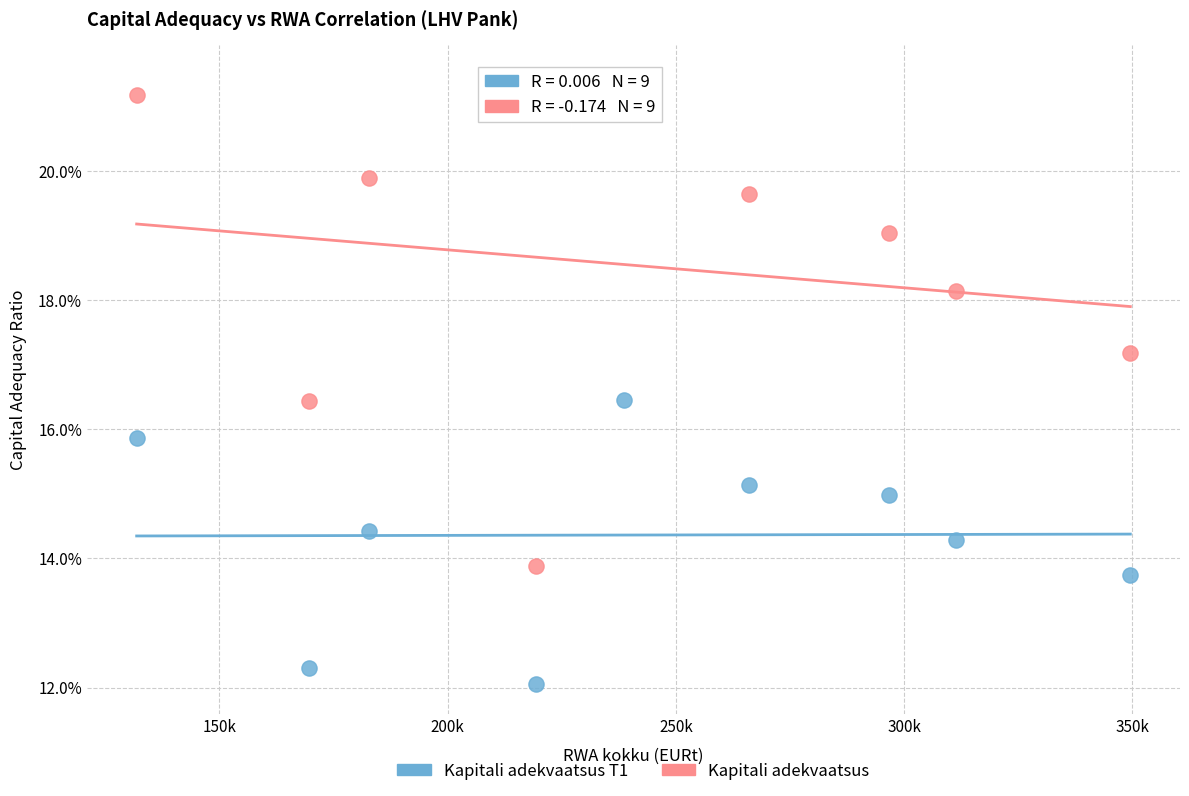

What are all the series names shown in the legend?

Kapitali adekvaatsus T1, Kapitali adekvaatsus